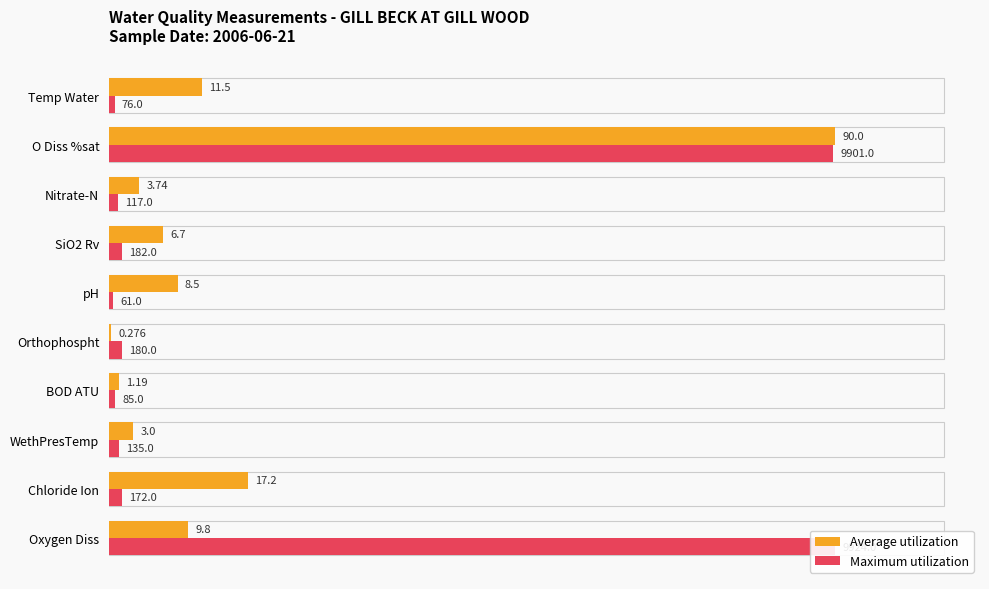

Rank the series by their maximum value, from lowest to highest.

Average utilization, Maximum utilization